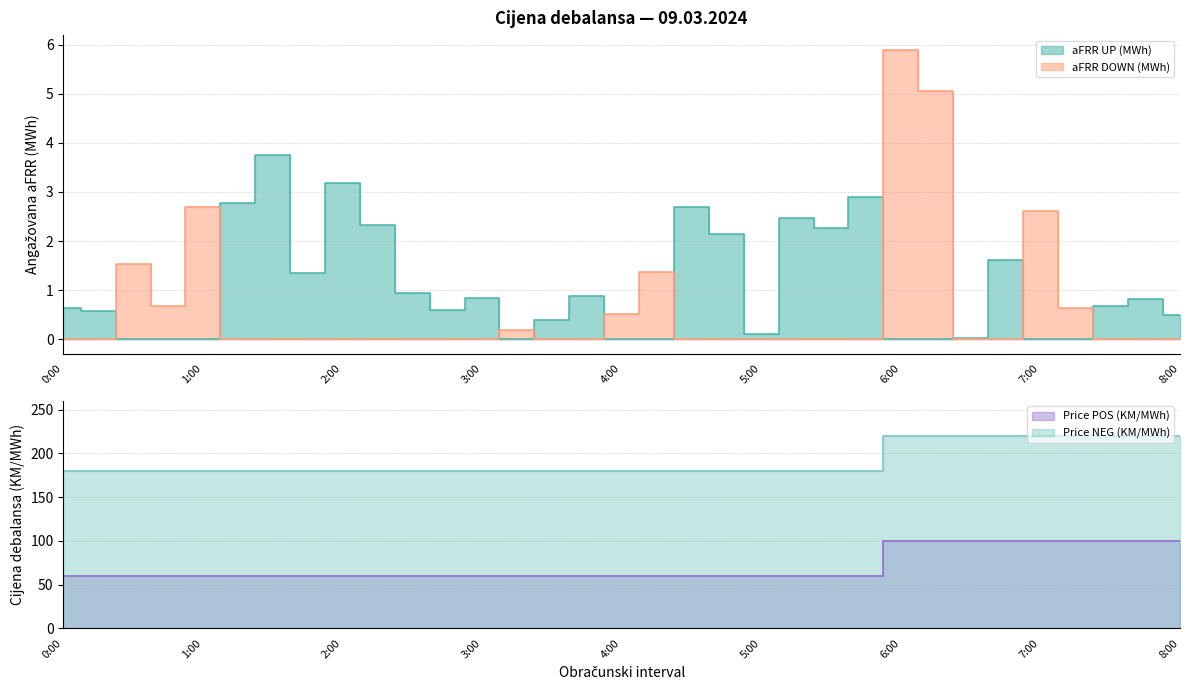

How many data points in Price POS (KM/MWh) are above 60?

9